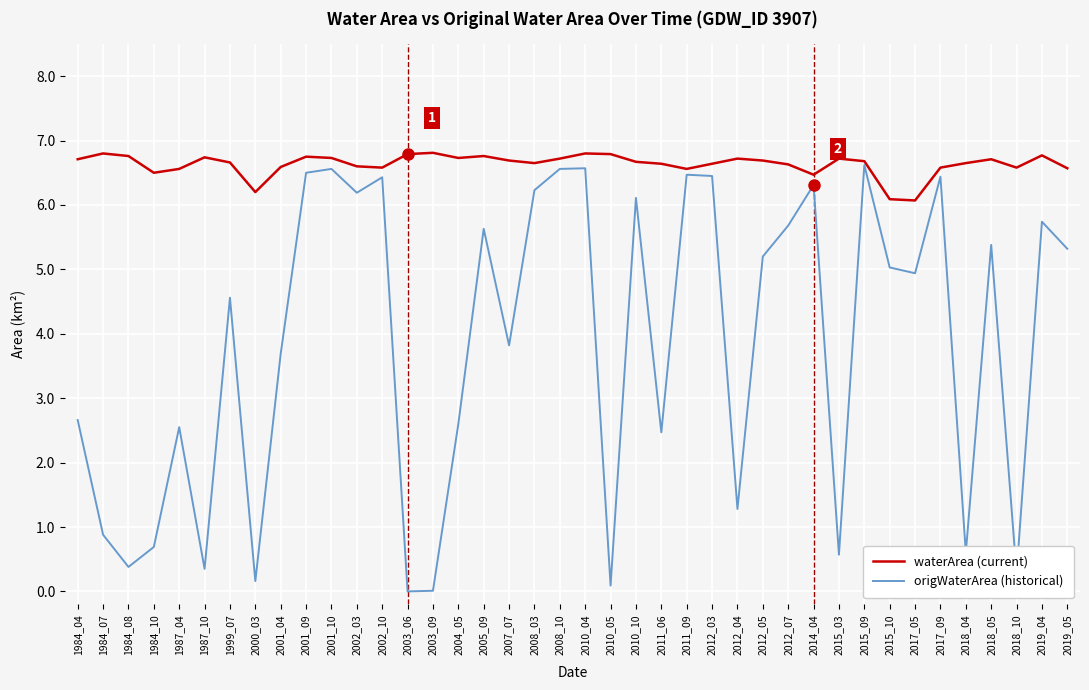

The value of waterArea (current) at 1987_04 is 9.3. True or false?

False